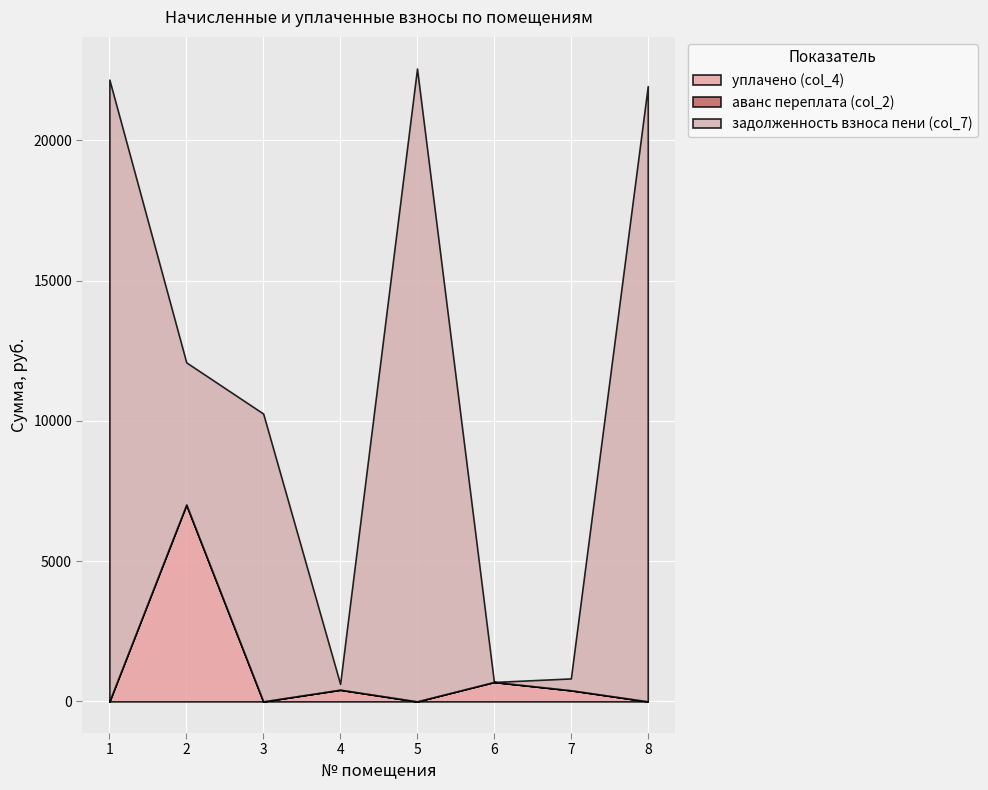

What is the spread (max minus min) of values at 7?

422.7